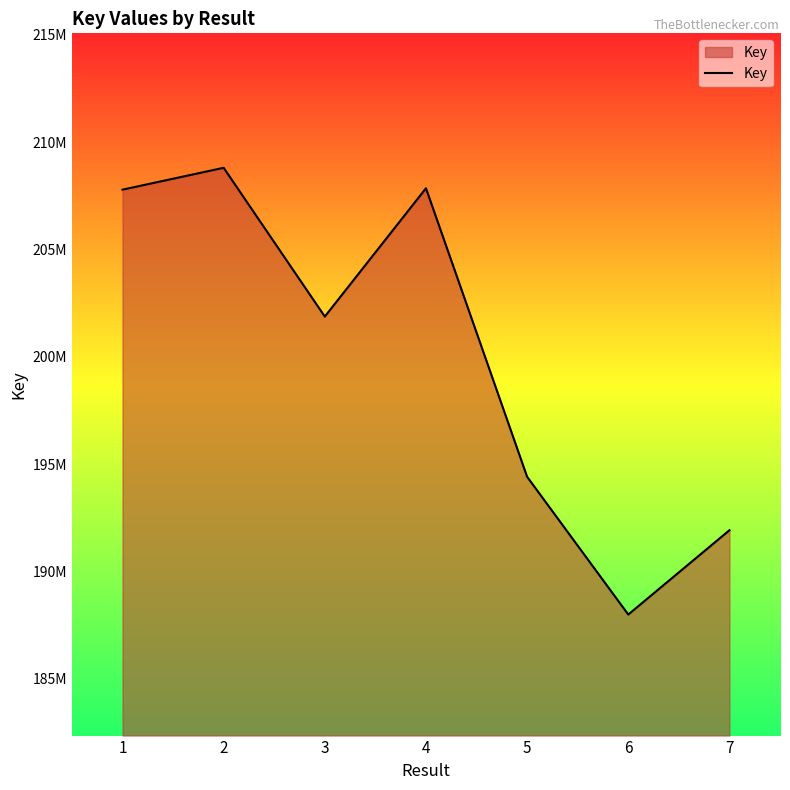

Which has a higher value, 3 or 6?

3